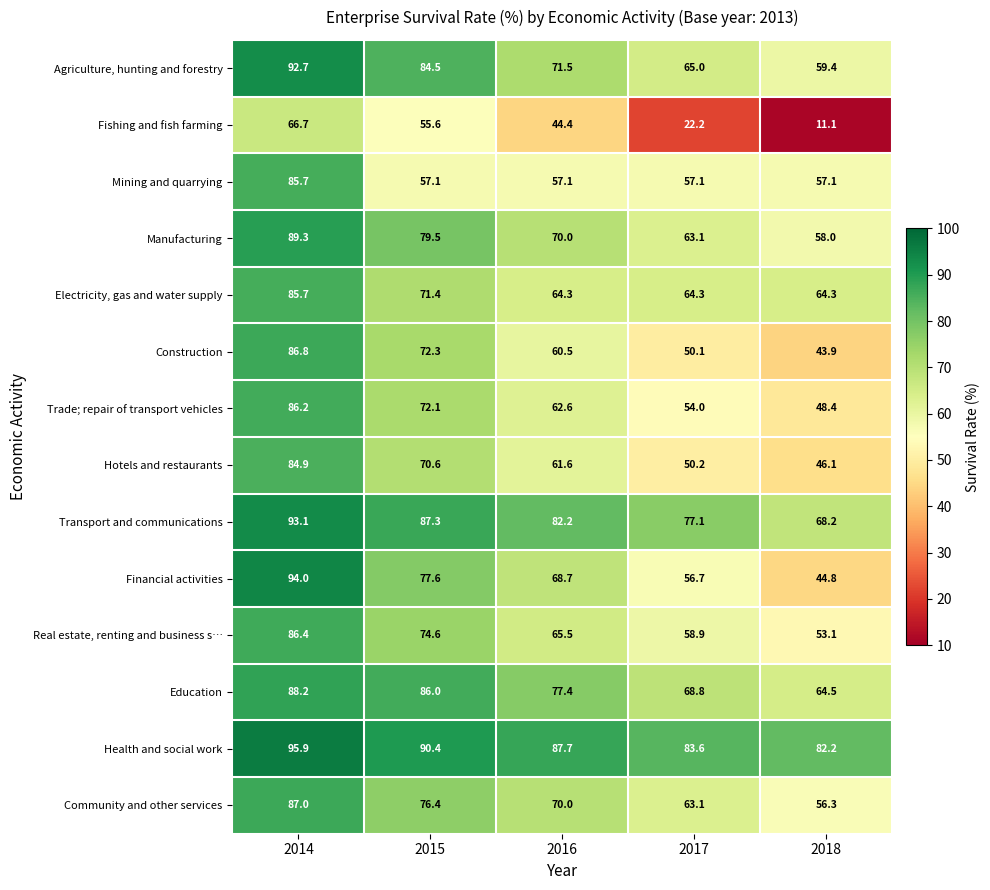

What is the difference between the second highest and minimum values in the Real estate, renting and business s… series?

21.5